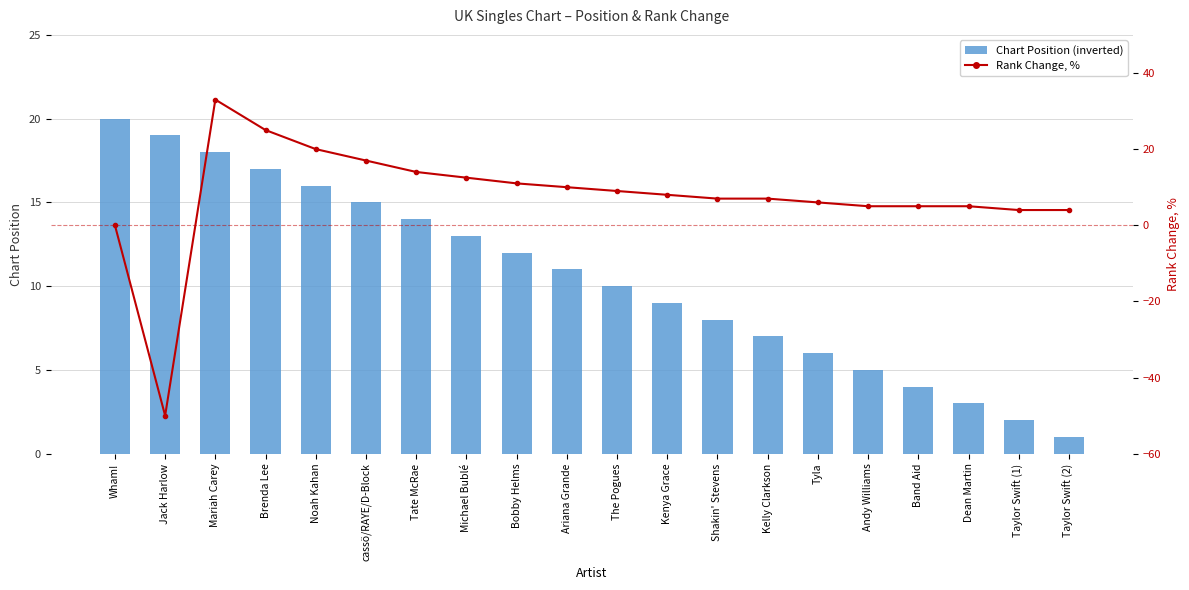

Reading left to right, list all the values displayed in this chart.

Chart Position (inverted): 20.0	19.0	18.0	17.0	16.0	15.0	14.0	13.0	12.0	11.0	10.0	9.0	8.0	7.0	6.0	5.0	4.0	3.0	2.0	1.0
Rank Change, %: 0.0	-50.0	33.0	25.0	20.0	17.0	14.0	12.5	11.0	10.0	9.0	8.0	7.0	7.0	6.0	5.0	5.0	5.0	4.0	4.0